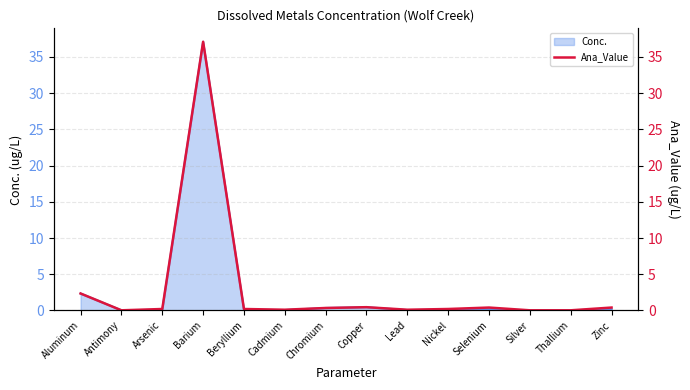

What is the maximum value shown in the chart?

37.1